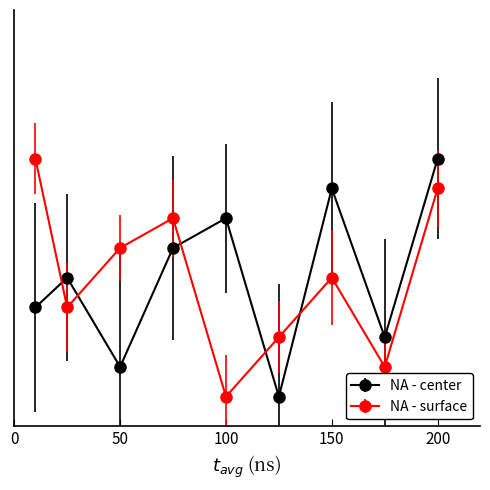

What is the minimum value shown in the chart?

1